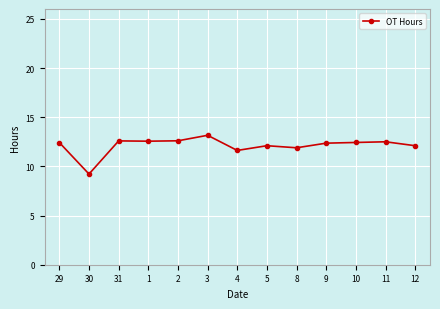

What is the change in value from 2 to 11?

-0.1